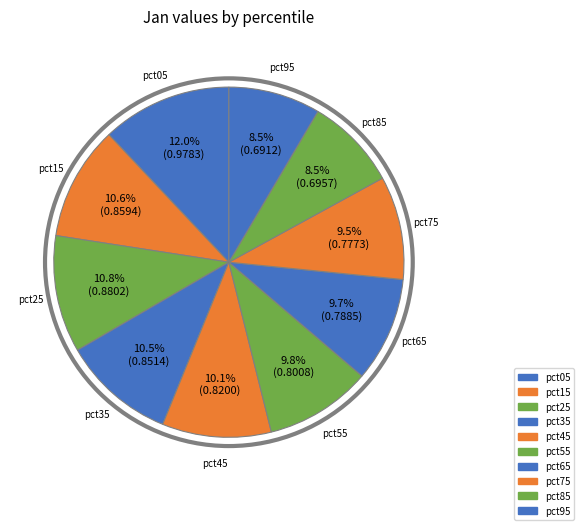

How many slices are in this pie chart?

10